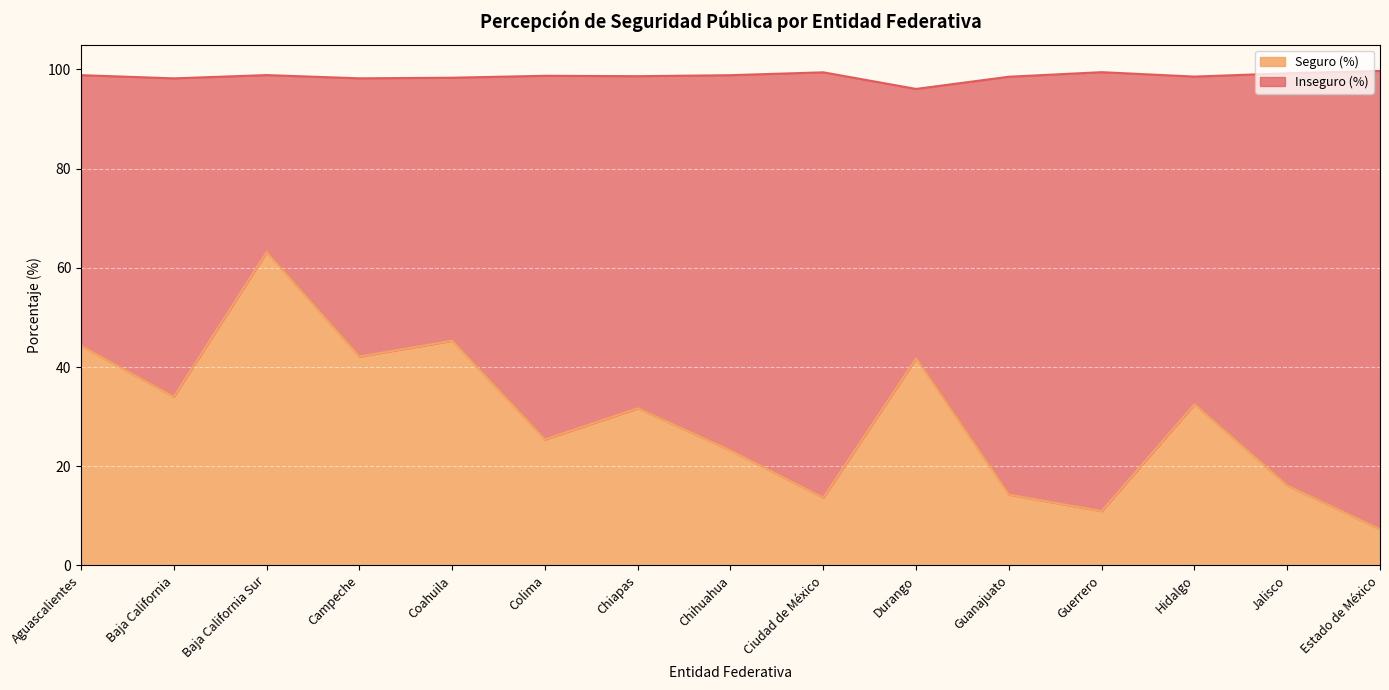

What is the minimum value shown in the chart?

7.3